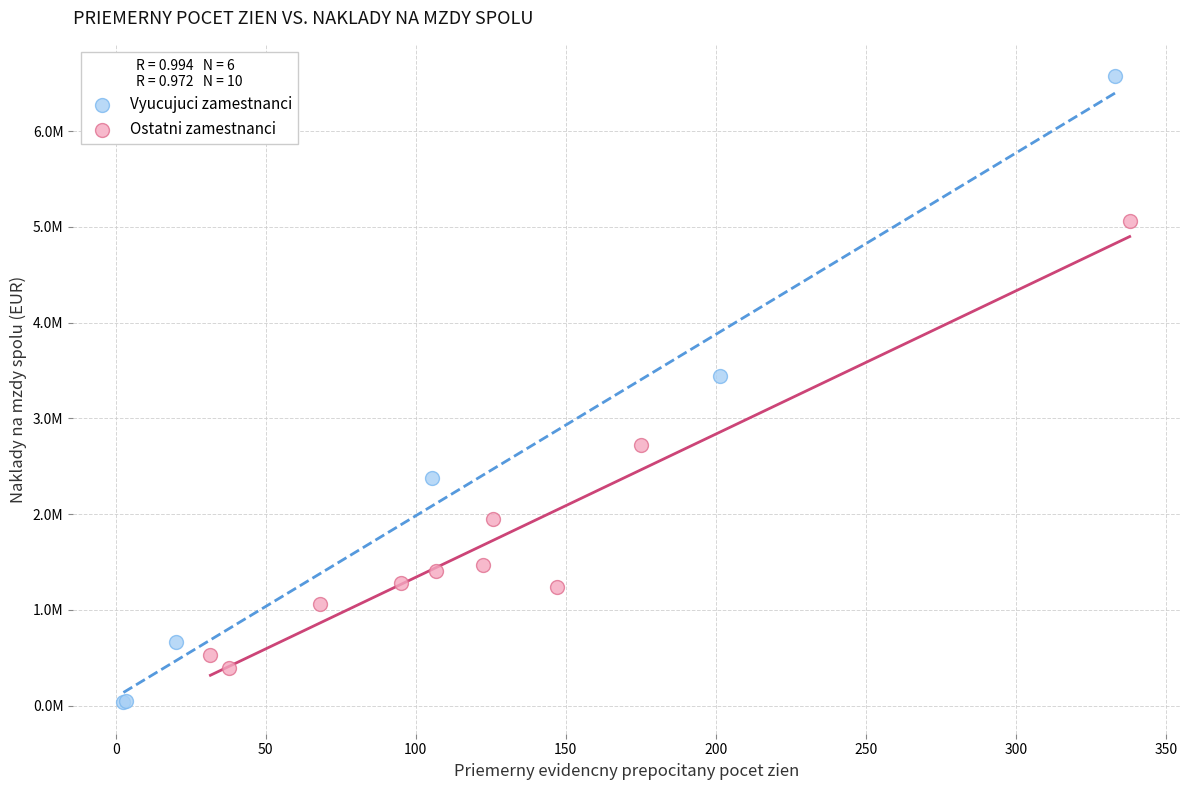

What are all the series names shown in the legend?

Vyucujuci zamestnanci, Ostatni zamestnanci